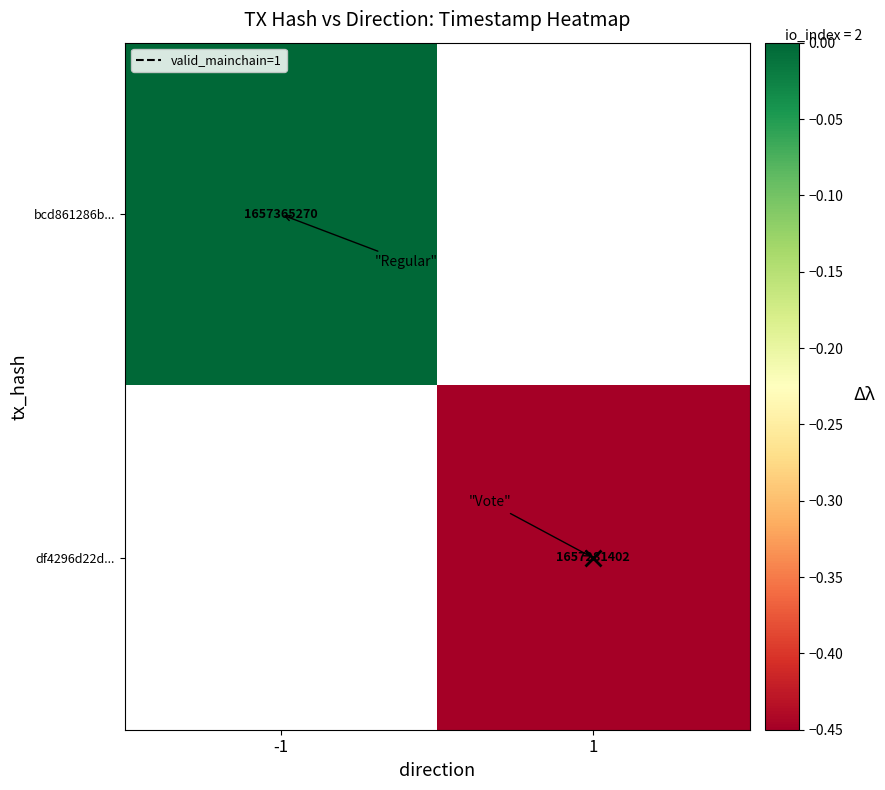

List the series in order of their overall mean, highest first.

bcd861286b..., df4296d22d...